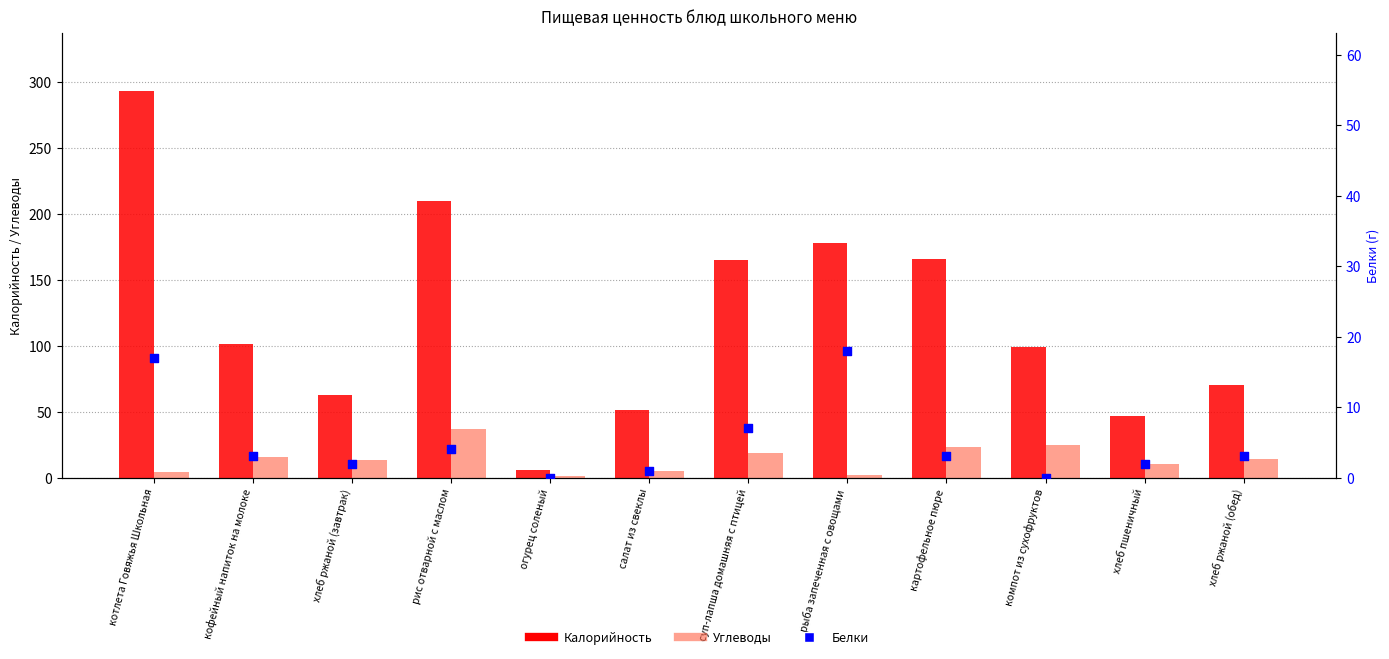

Which series contains the highest Y value?

Калорийность